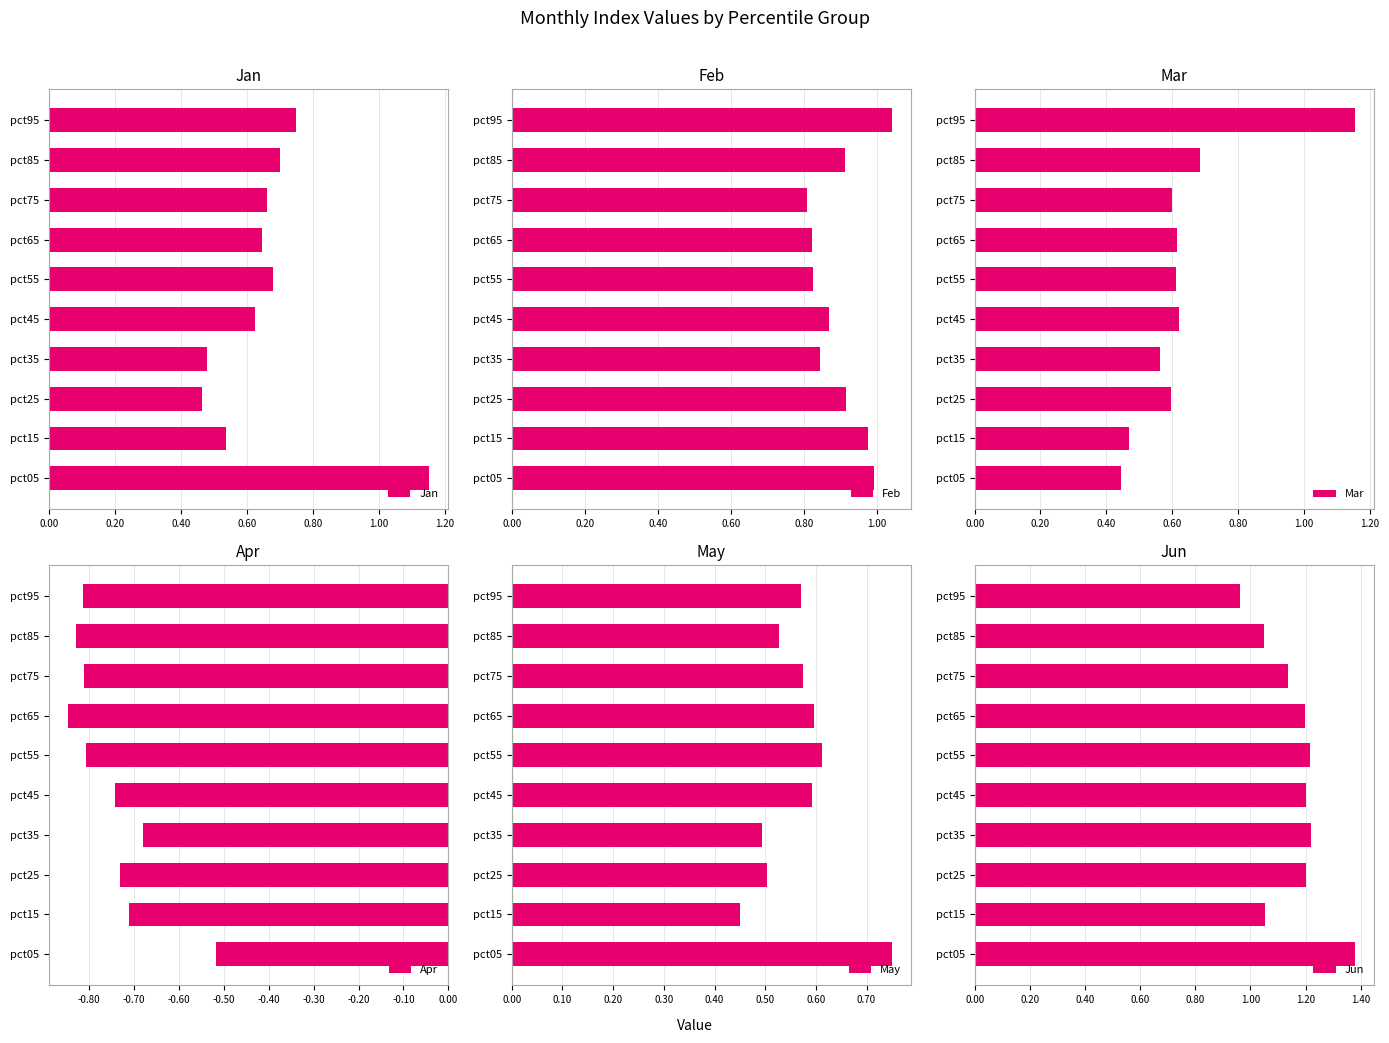

What is the sum of all May values?

5.7